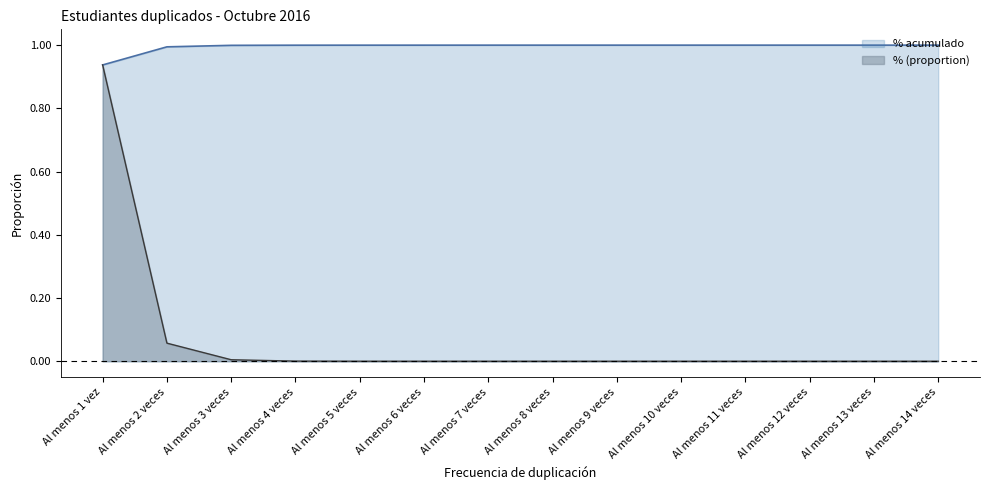

True or false: % acumulado and % (proportion) cross at least once.

False